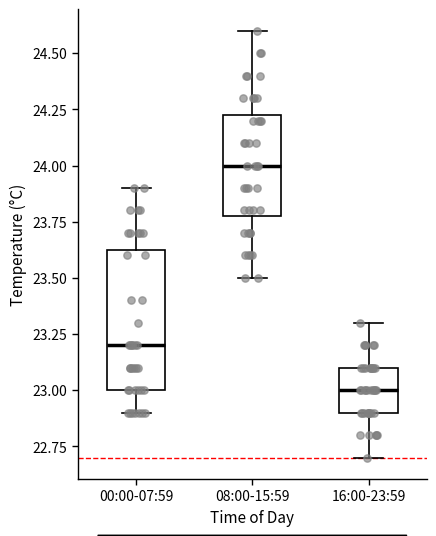

Which box has the lowest median line?

16:00-23:59